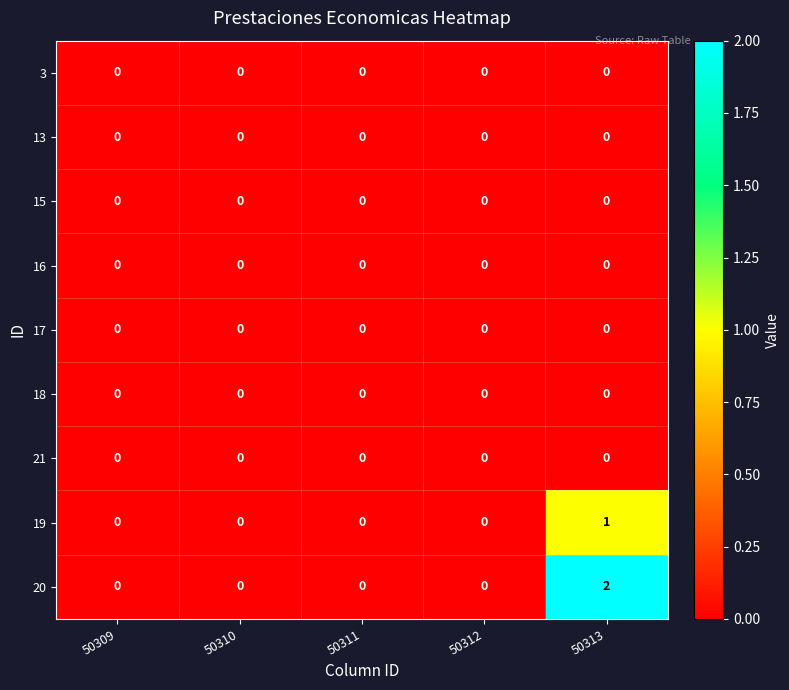

Count the 19 values in the range 0 to 1.

5